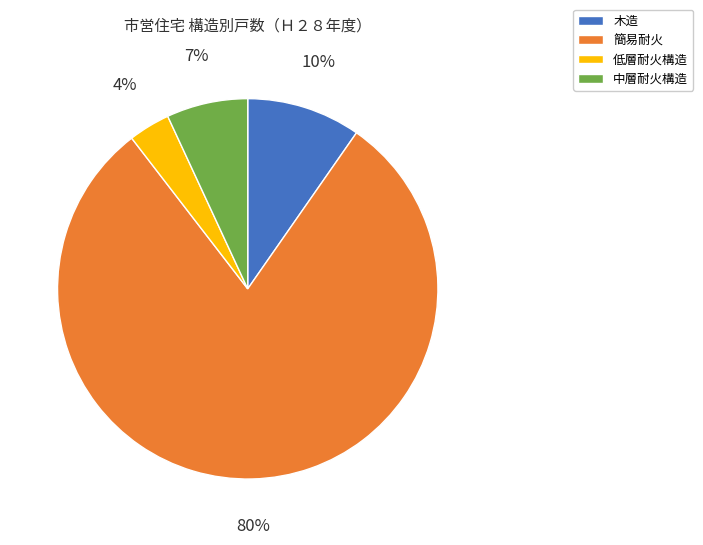

What percentage is the 木造 slice, to the nearest percent?

10%